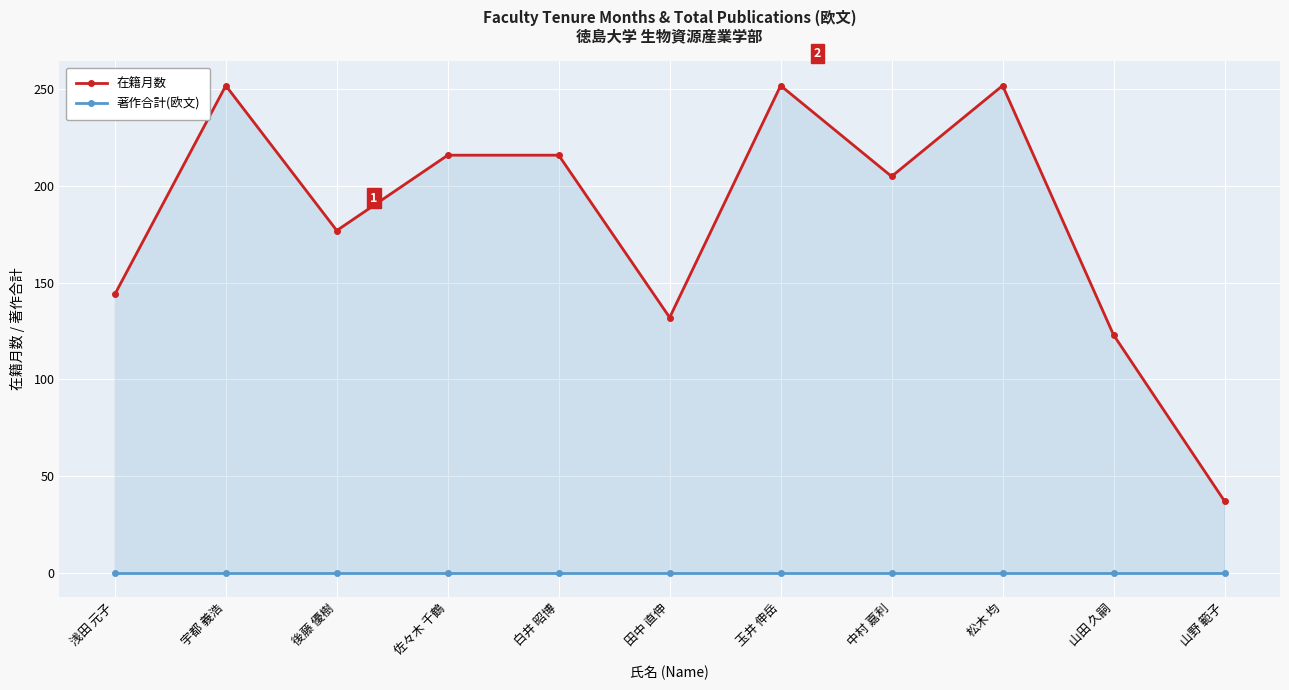

True or false: 著作合計(欧文) has more than 0 interior local peaks.

False